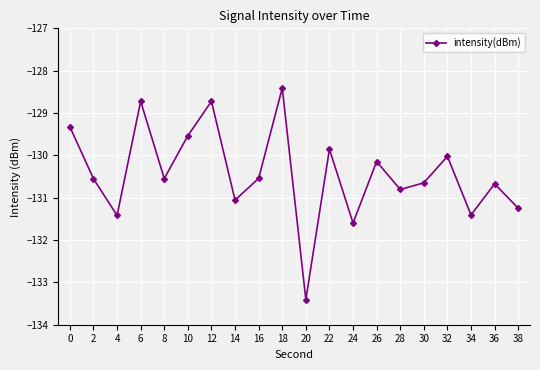

What is the greatest value displayed?

-128.4